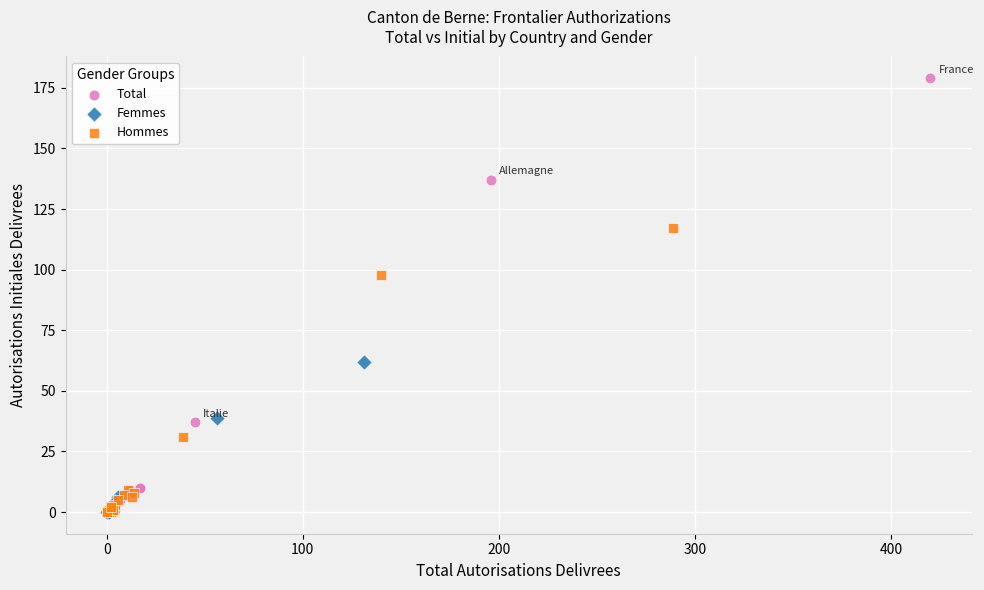

Which series reaches the maximum Y coordinate?

Total